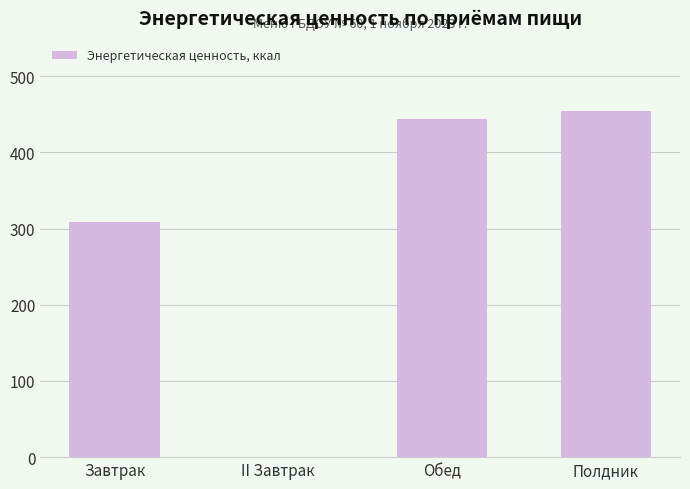

At which label does the data first exceed 443?

Обед